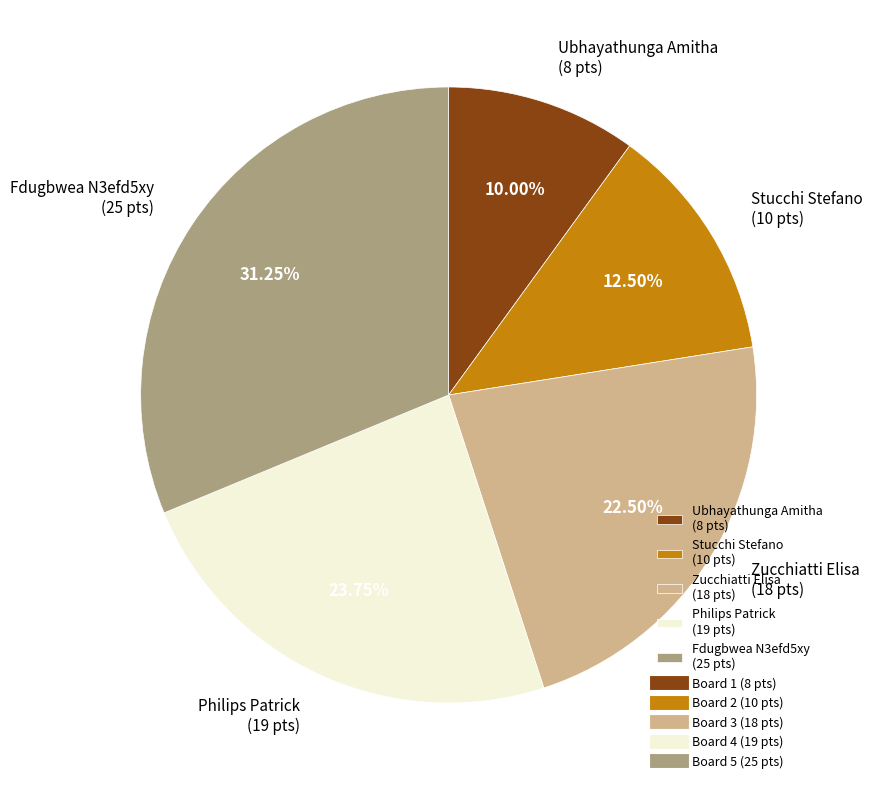

Rank the categories by value from lowest to highest.

Ubhayathunga Amitha (8 pts), Stucchi Stefano (10 pts), Zucchiatti Elisa (18 pts), Philips Patrick (19 pts), Fdugbwea N3efd5xy (25 pts)